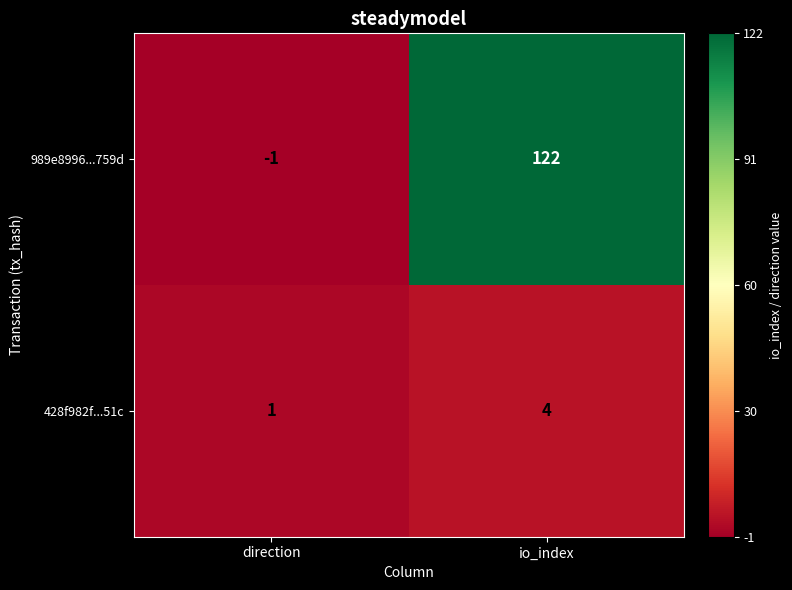

What value does the 428f982f...51c series have at io_index?

4